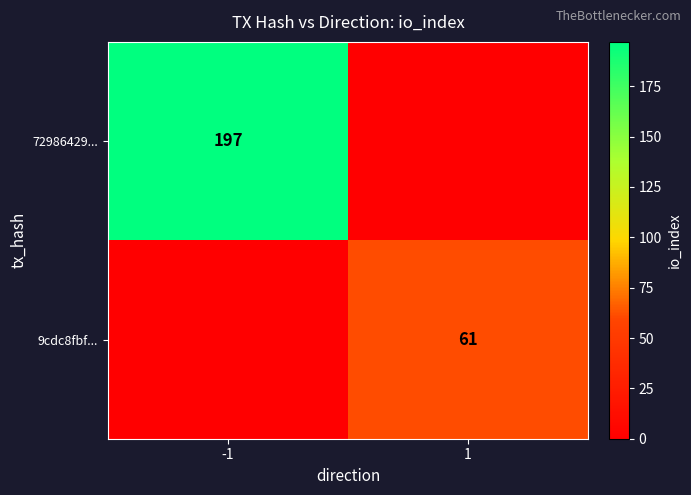

What is the total value across all series at -1?

197